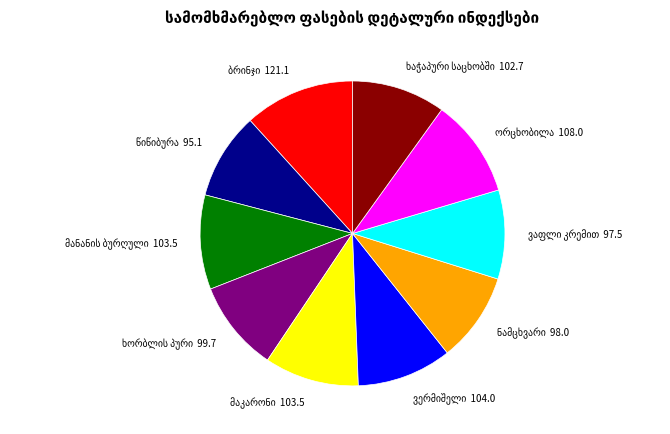

Is there any slice that represents more than half of the pie?

No